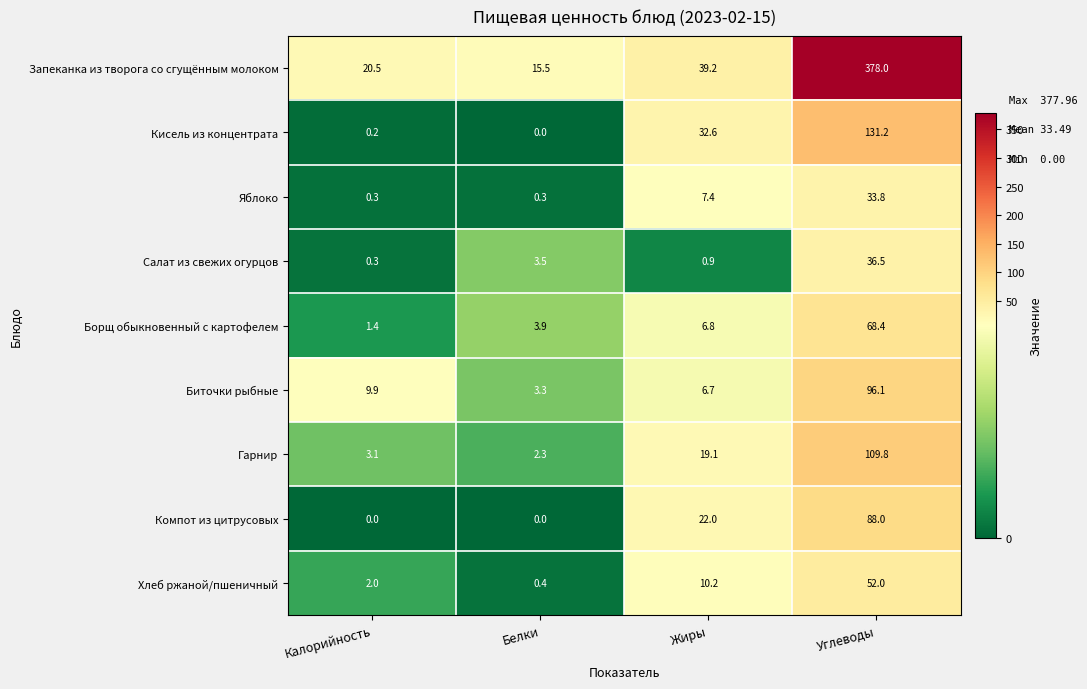

The value of Гарнир at Белки is 2.3. True or false?

True